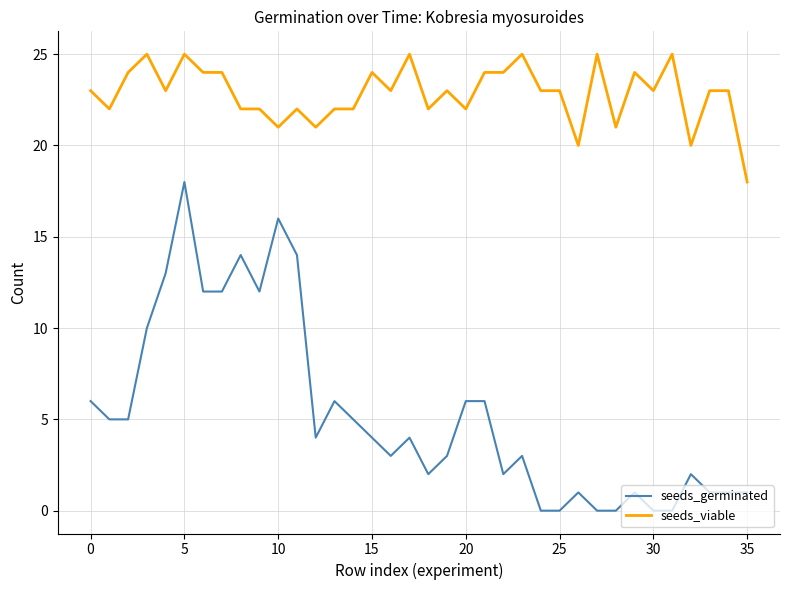

Which series has the largest range (max minus min)?

seeds_germinated